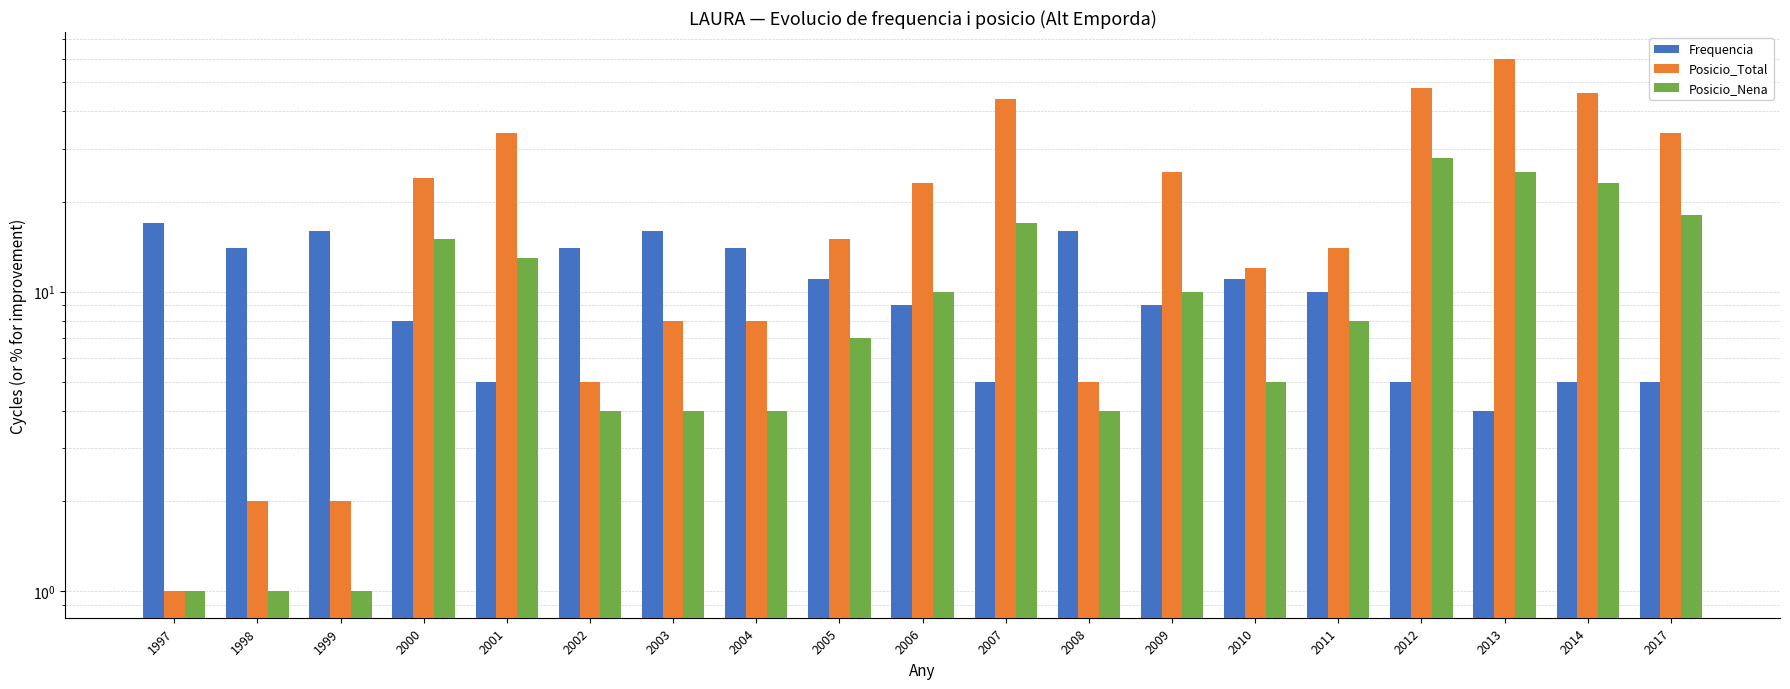

What is the value of the Posicio_Total bar at the 13th from the left?

25